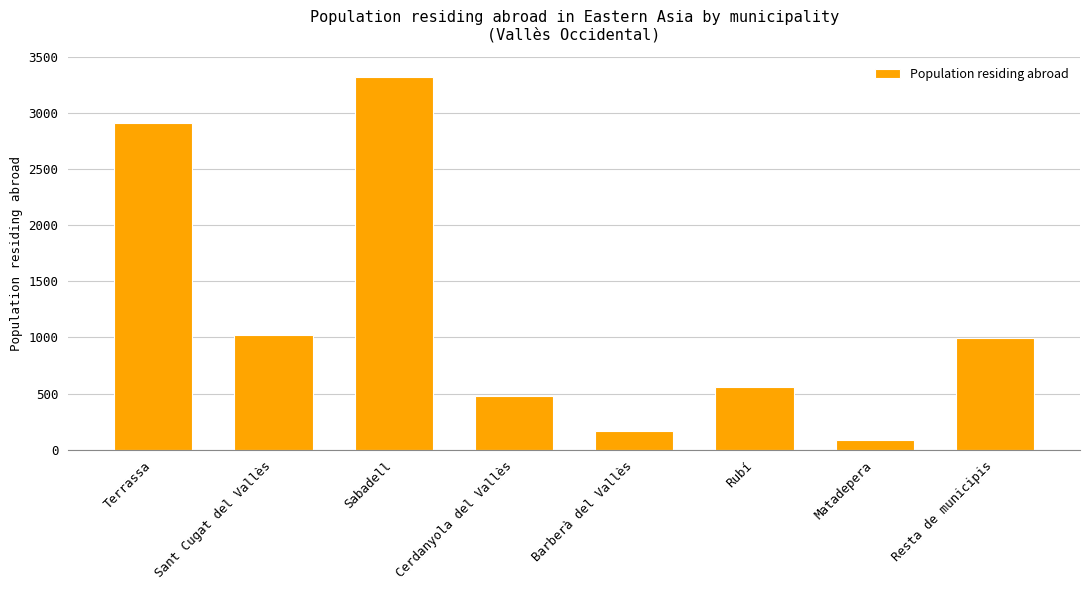

What is the label of the 1st bar from the left?

Terrassa